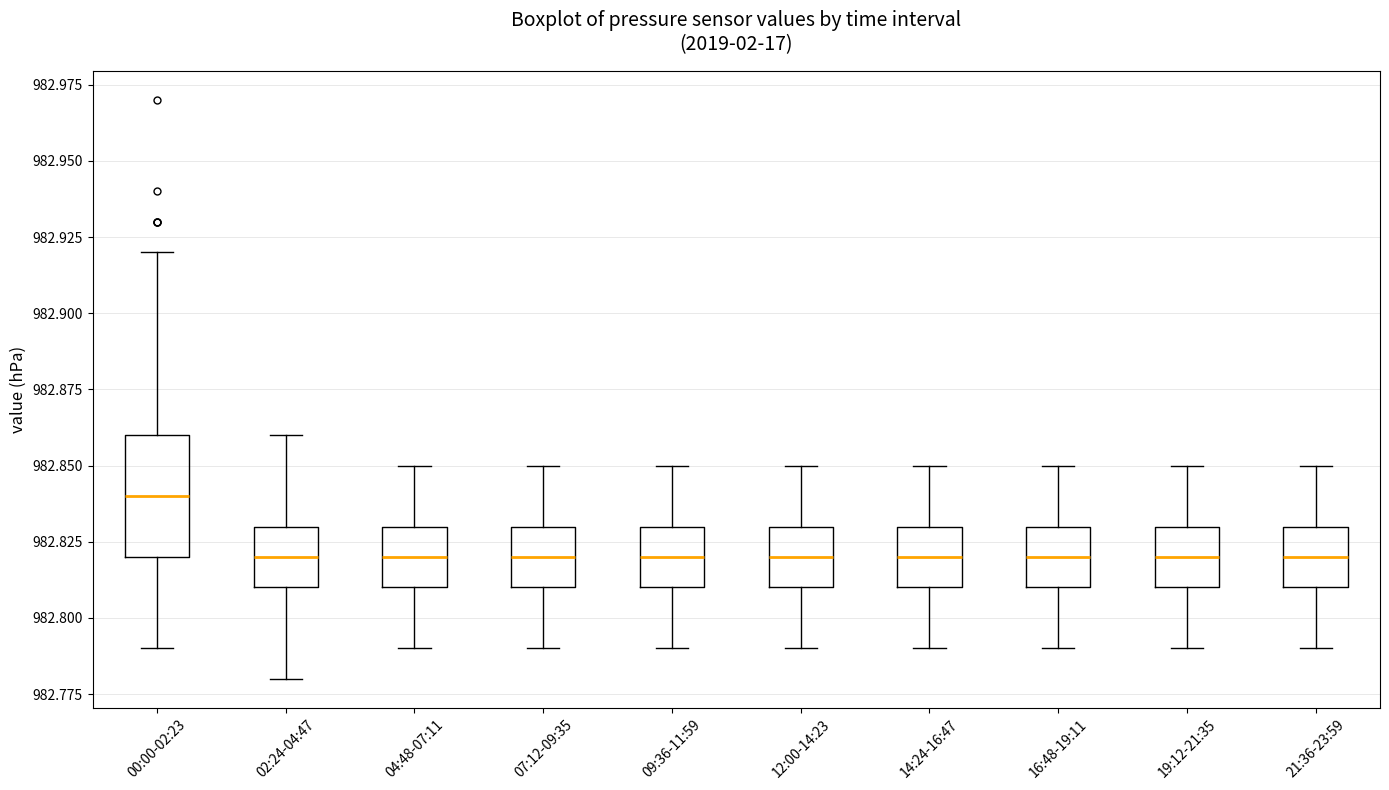

Reading left to right, transcribe this box plot: for each box, give where its median line is, the range the box spans, and where its two whiskers end, as read against the y-axis. The values are not printed on the chart, so give them approximately, as read against the axis.

00:00-02:23: median 982.84, box 982.82 to 982.86, whiskers 982.79 to 982.92
02:24-04:47: median 982.82, box 982.81 to 982.83, whiskers 982.78 to 982.86
04:48-07:11: median 982.82, box 982.81 to 982.83, whiskers 982.79 to 982.85
07:12-09:35: median 982.82, box 982.81 to 982.83, whiskers 982.79 to 982.85
09:36-11:59: median 982.82, box 982.81 to 982.83, whiskers 982.79 to 982.85
12:00-14:23: median 982.82, box 982.81 to 982.83, whiskers 982.79 to 982.85
14:24-16:47: median 982.82, box 982.81 to 982.83, whiskers 982.79 to 982.85
16:48-19:11: median 982.82, box 982.81 to 982.83, whiskers 982.79 to 982.85
19:12-21:35: median 982.82, box 982.81 to 982.83, whiskers 982.79 to 982.85
21:36-23:59: median 982.82, box 982.81 to 982.83, whiskers 982.79 to 982.85